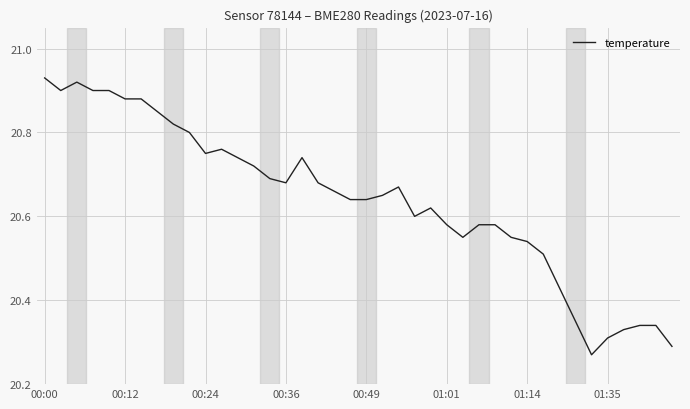

True or false: there are more than 1 points higher than both neighbors.

True